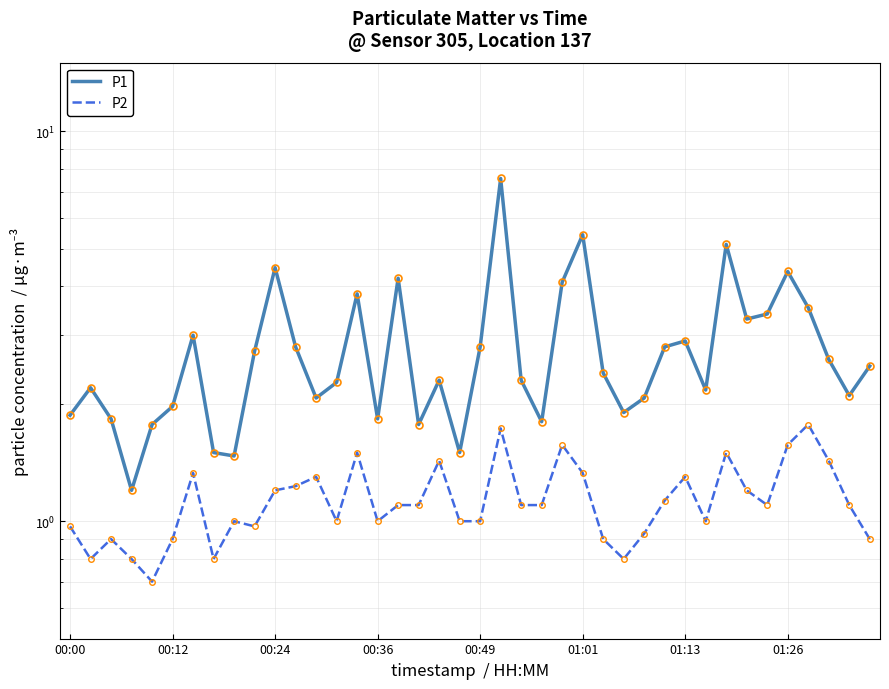

True or false: P1 and P2 cross at least once.

False